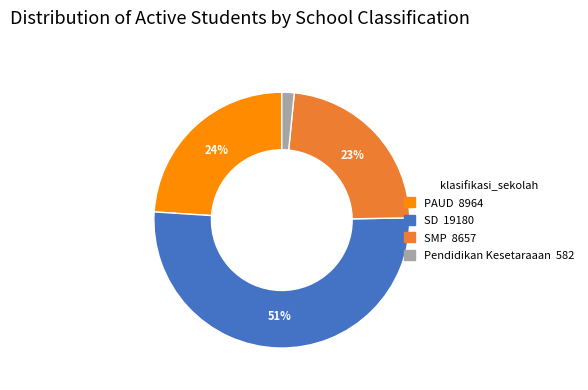

Count the number of slices in the pie.

4